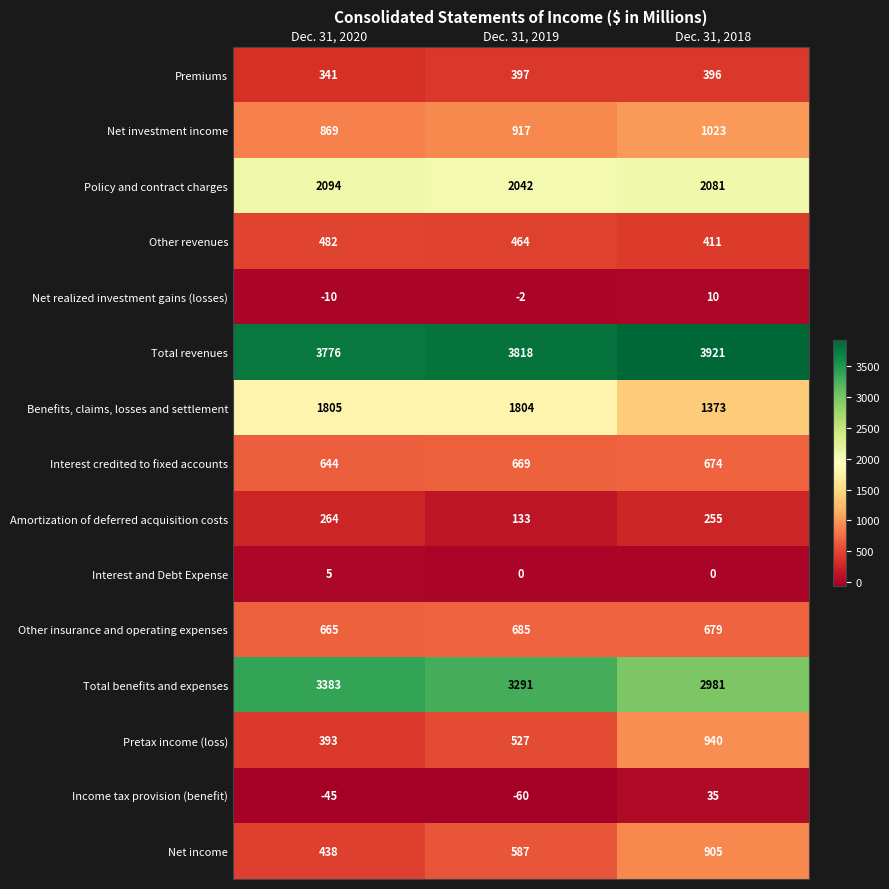

Where does the Premiums series first go above 396?

Dec. 31, 2019